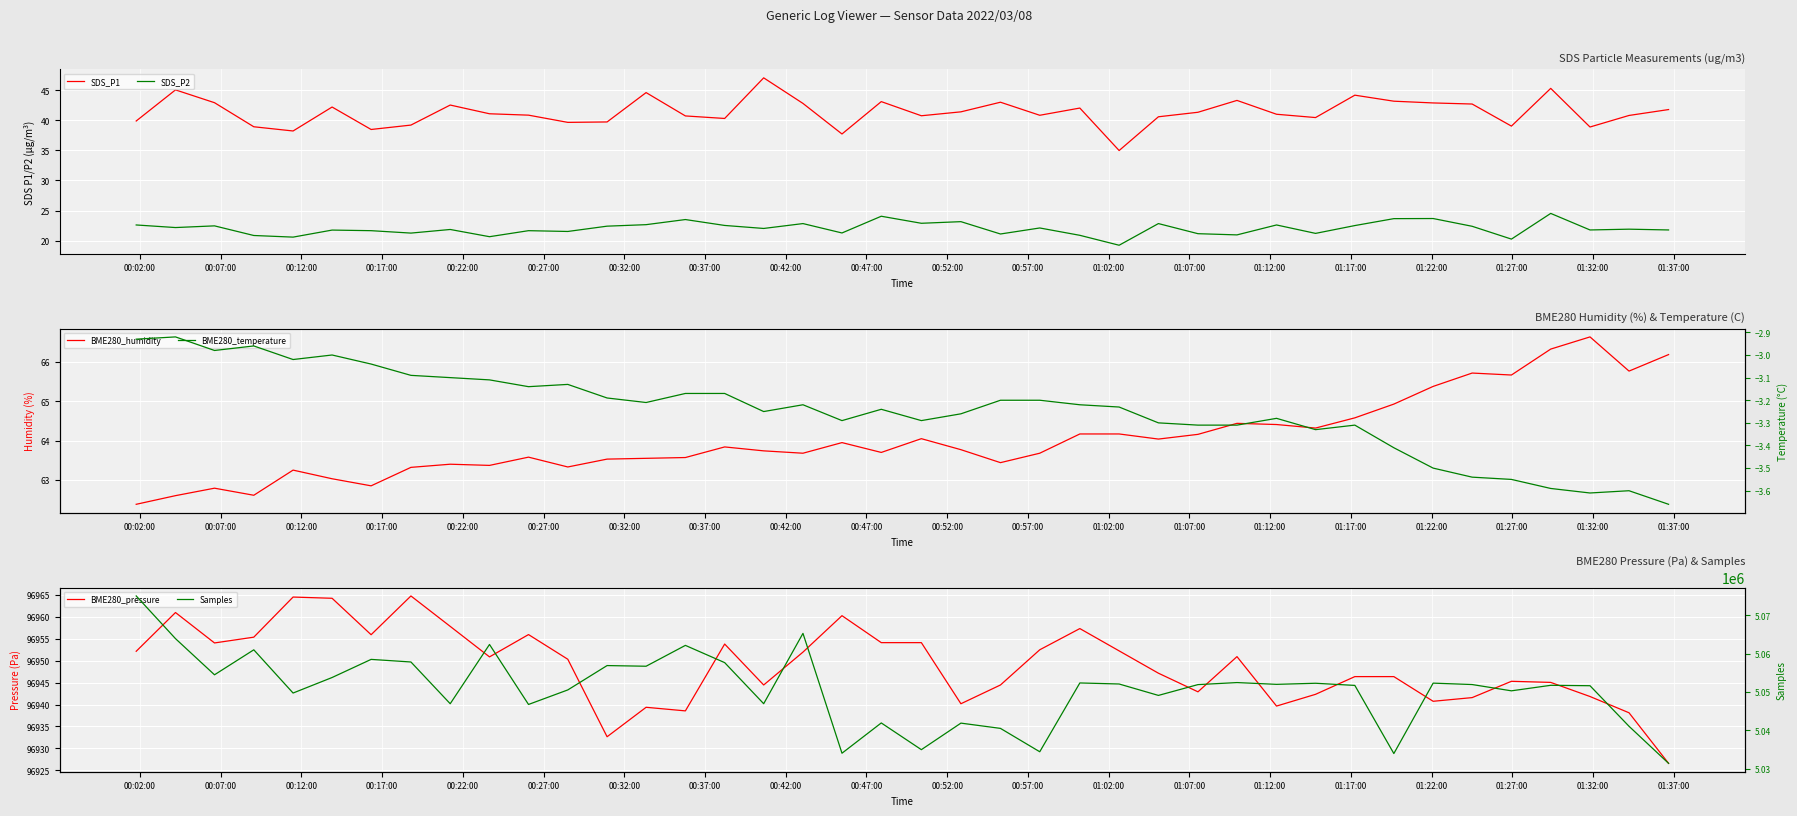

True or false: Samples and SDS_P2 intersect in this chart.

False